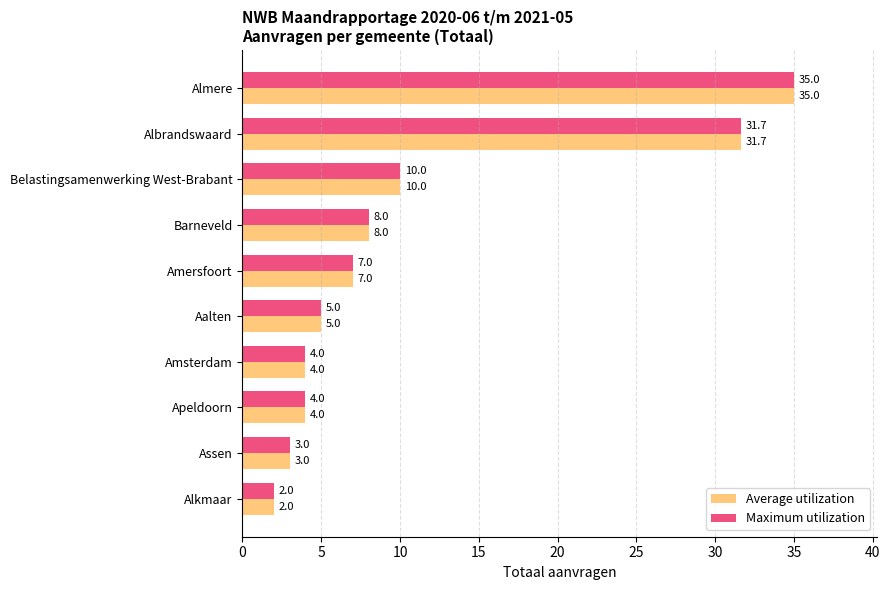

How many series are shown in this chart?

2